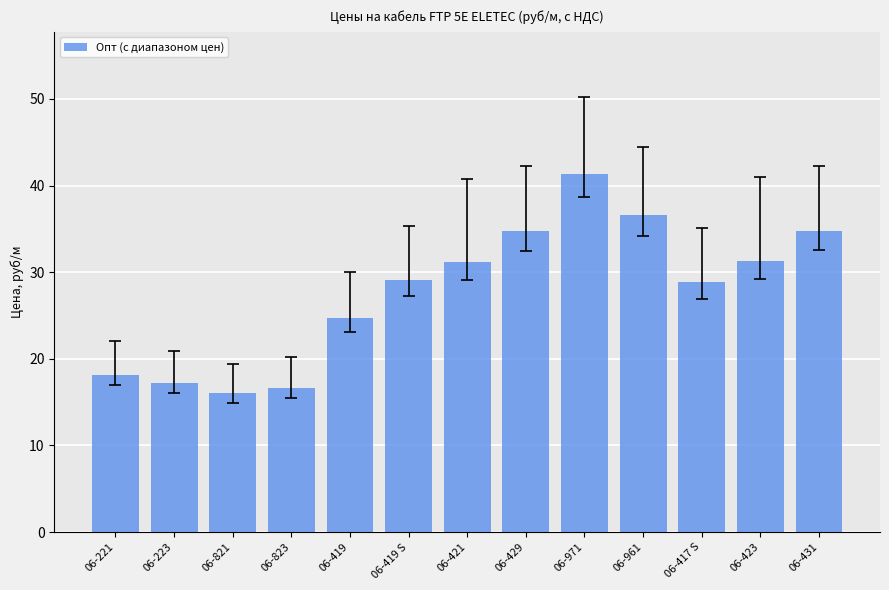

The value at 06-419 is 24.7. True or false?

True